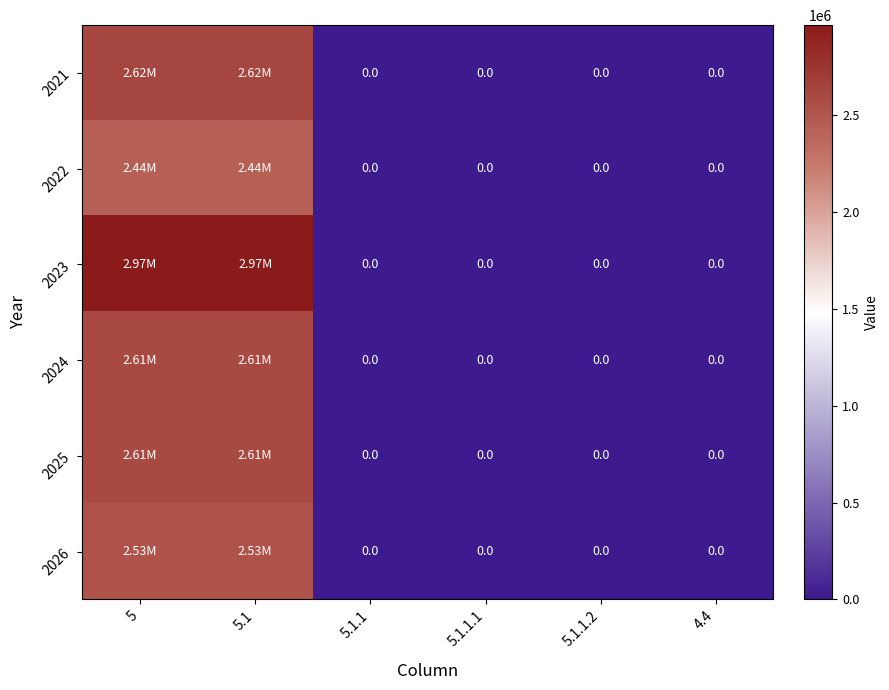

Where is 2022 nearest to the value 1218358?

5.1.1